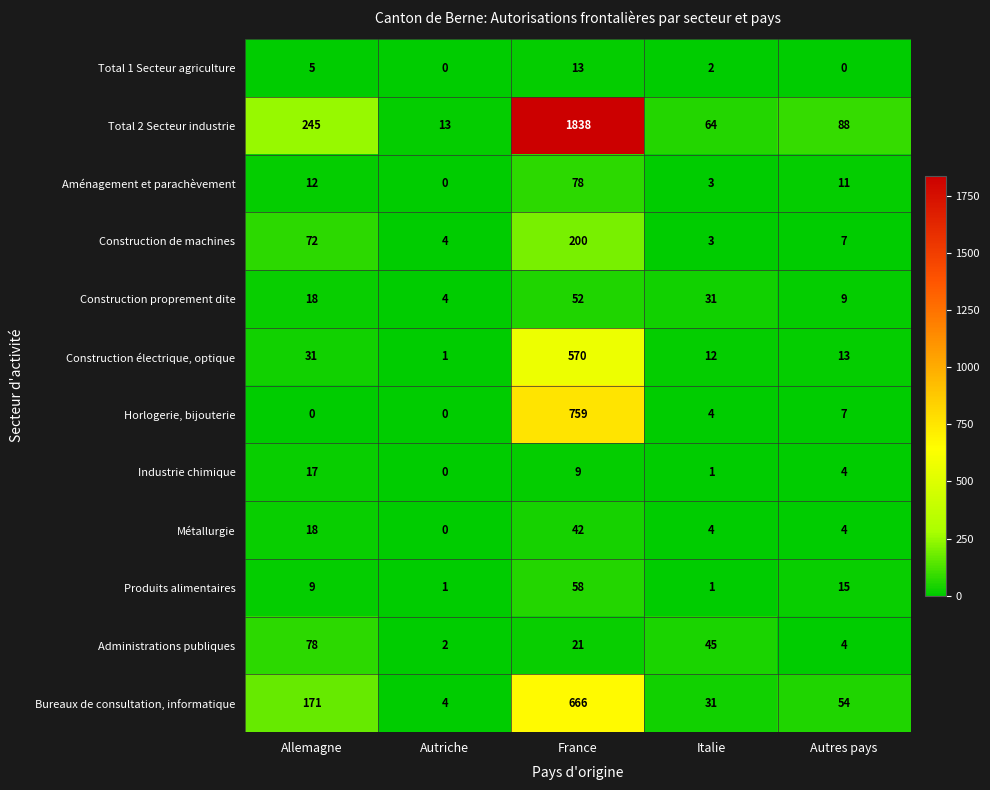

Which series has the largest total across all categories?

Total 2 Secteur industrie